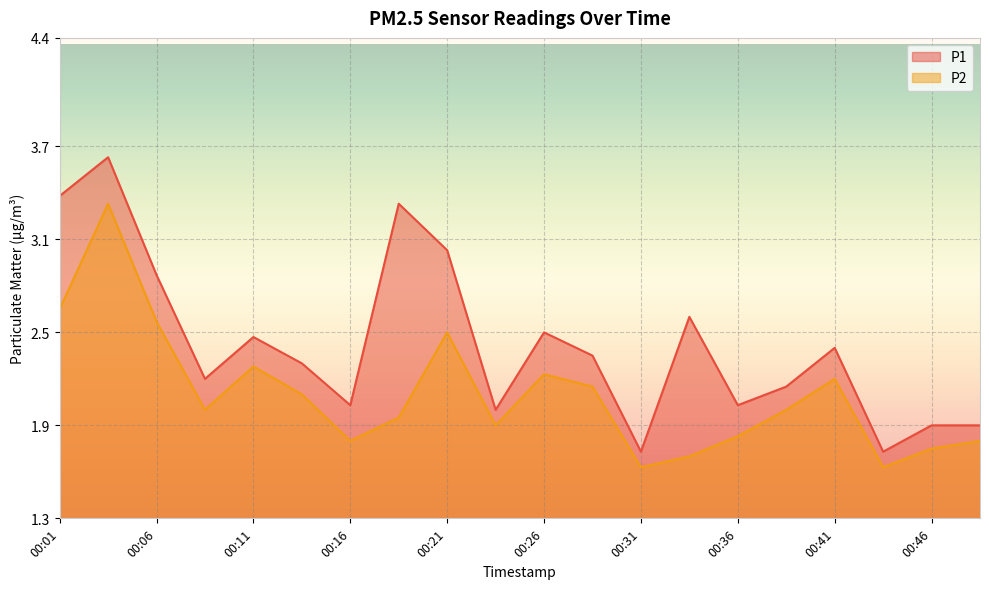

Rank the series by their maximum value, from lowest to highest.

P2, P1